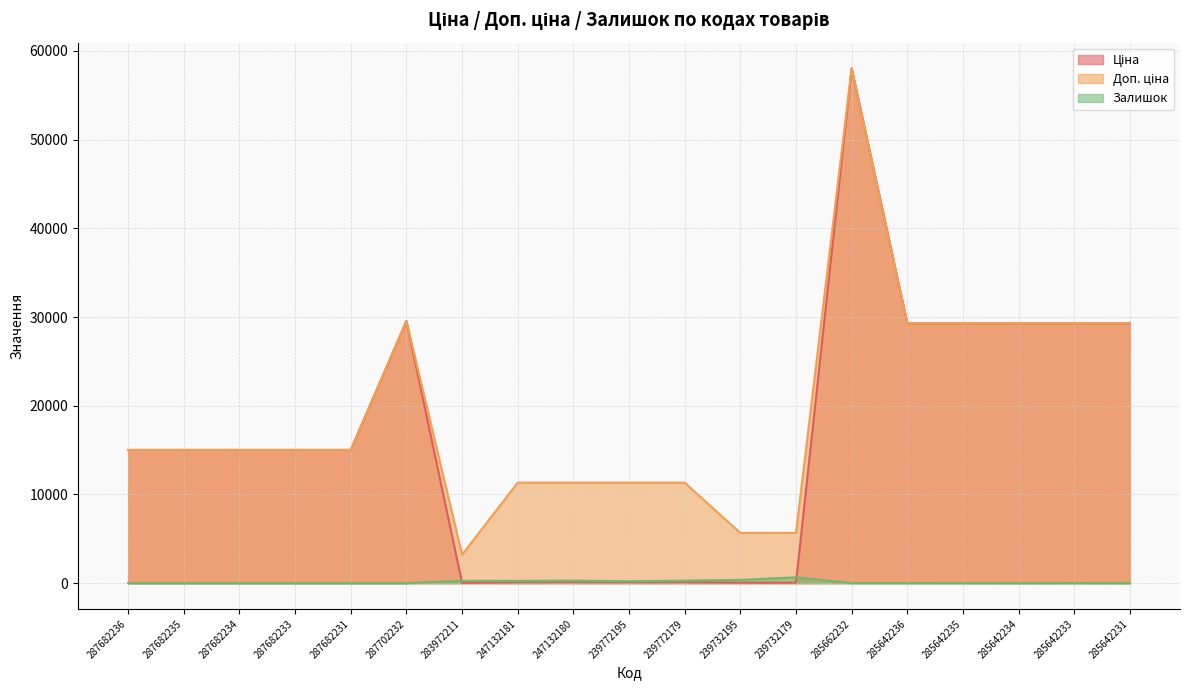

Reading right to left, what are all the values shown in this chart?

Ціна: 285642231=29294.9	285642233=29294.9	285642234=29294.9	285642235=29294.9	285642236=29294.9	285662232=58037.0	239732179=56.7	239732195=56.7	239772179=113.3	239772195=113.3	247132180=113.3	247132181=113.3	283972211=32.0	287702232=29548.9	287682231=15019.2	287682233=15019.2	287682234=15019.2	287682235=15019.2	287682236=15019.2
Доп. ціна: 285642231=29294.9	285642233=29294.9	285642234=29294.9	285642235=29294.9	285642236=29294.9	285662232=58037.0	239732179=5667.0	239732195=5667.0	239772179=11334.0	239772195=11334.0	247132180=11334.0	247132181=11334.0	283972211=3205.0	287702232=29548.9	287682231=15019.2	287682233=15019.2	287682234=15019.2	287682235=15019.2	287682236=15019.2
Залишок: 285642231=4.0	285642233=13.0	285642234=5.0	285642235=11.0	285642236=12.0	285662232=12.0	239732179=658.0	239732195=370.0	239772179=290.0	239772195=215.0	247132180=290.0	247132181=260.0	283972211=264.0	287702232=0.0	287682231=0.0	287682233=0.0	287682234=0.0	287682235=0.0	287682236=0.0